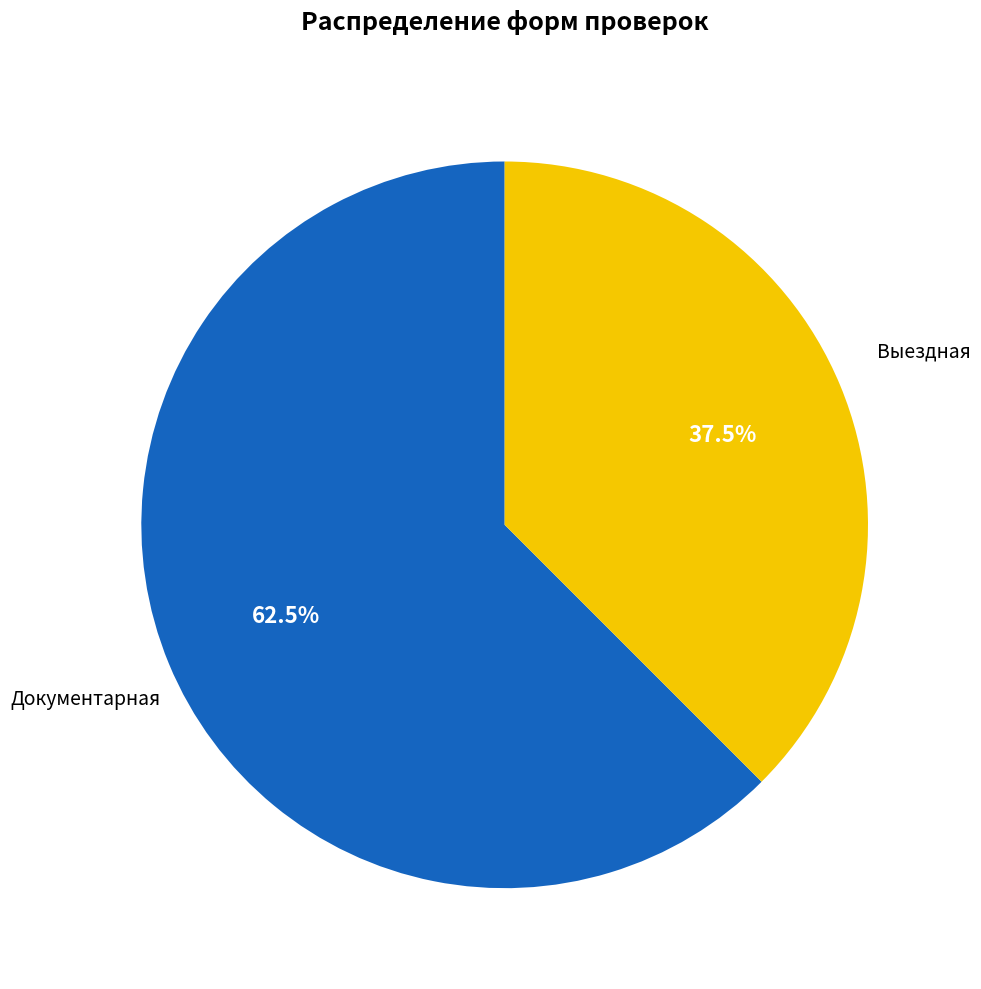

Does any single category account for the majority?

Yes